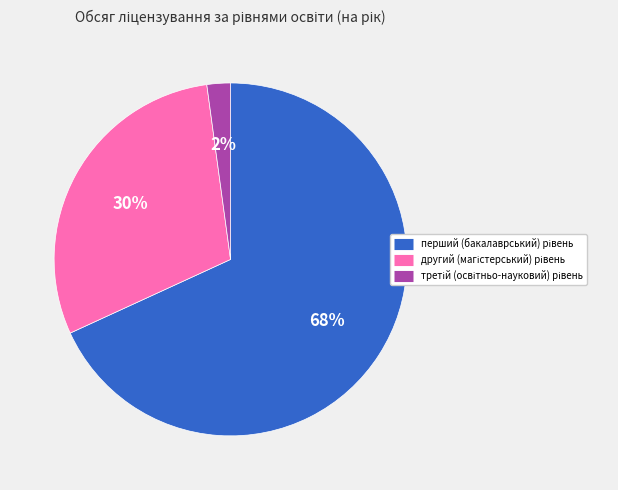

Does any single category account for the majority?

Yes